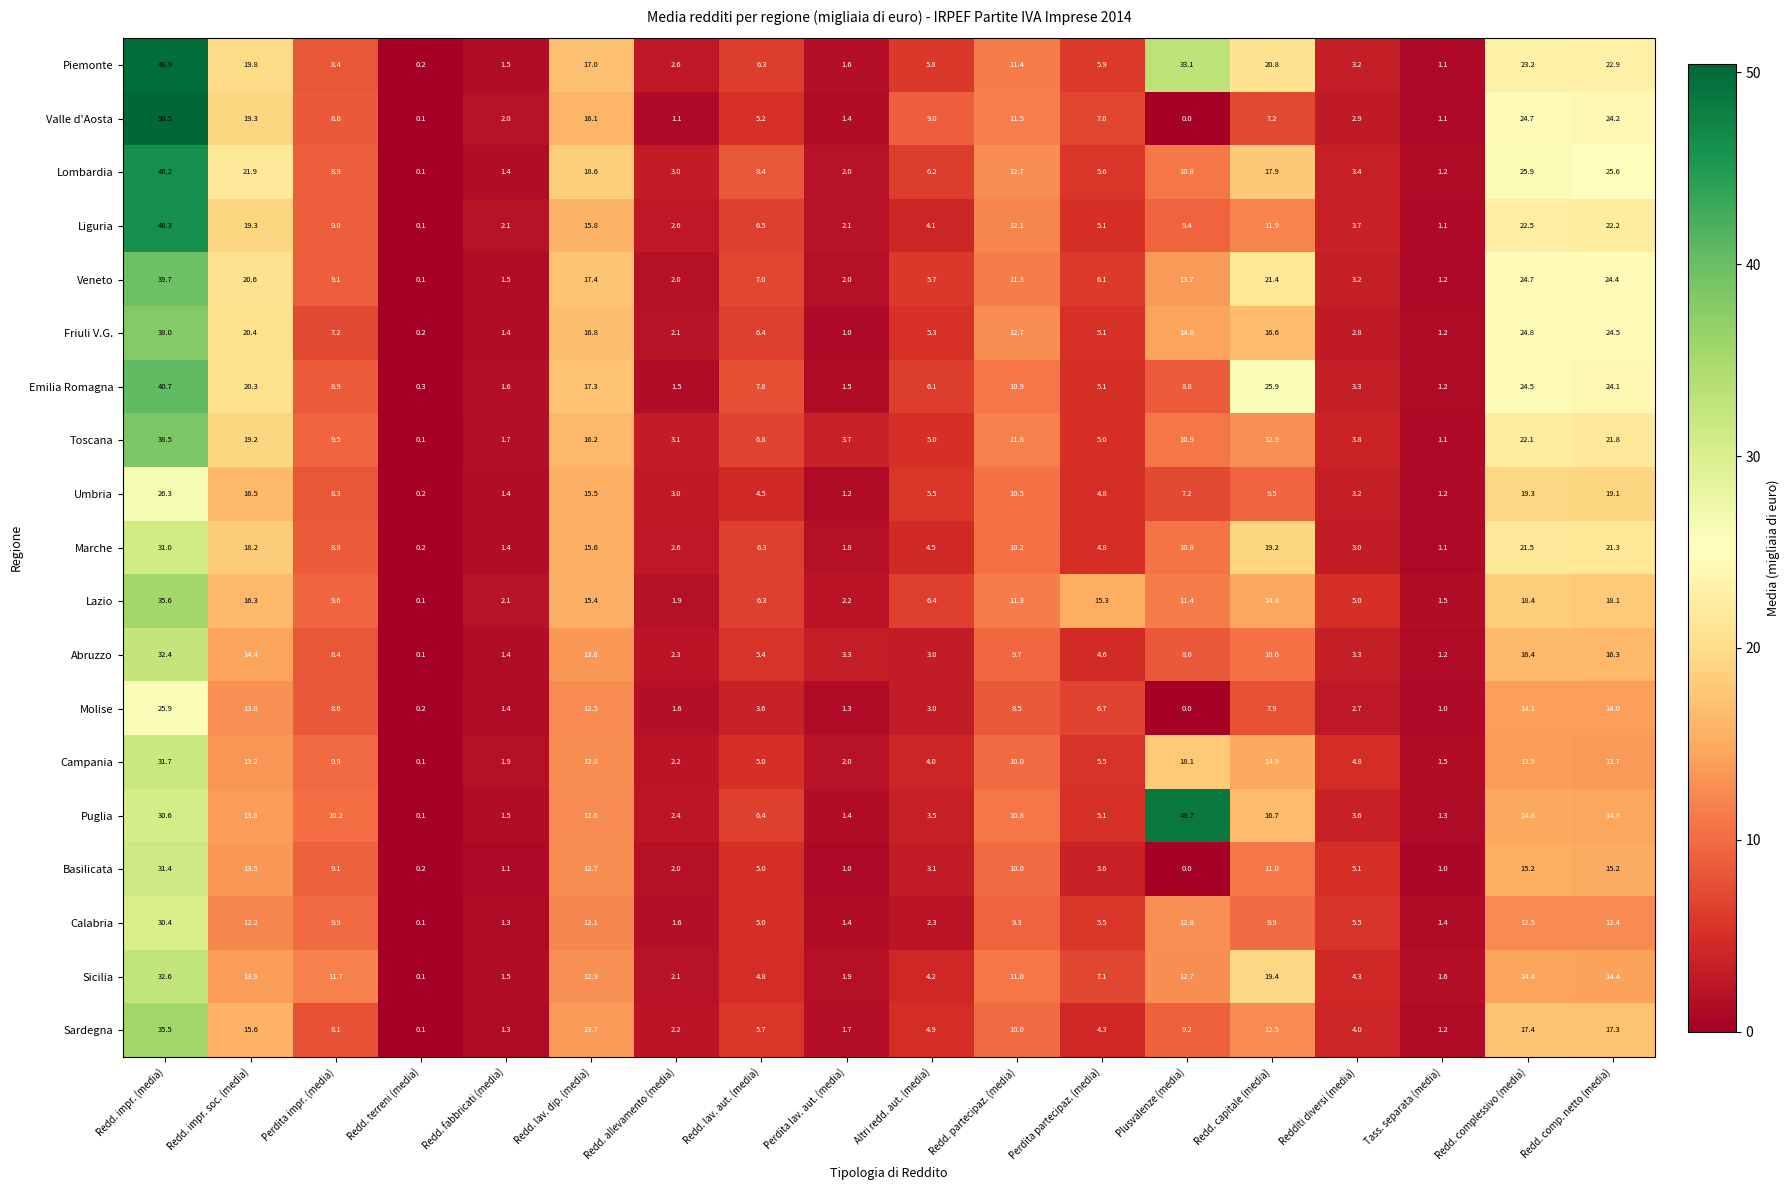

Which label corresponds to the largest value in the chart?

Redd. impr. (media)